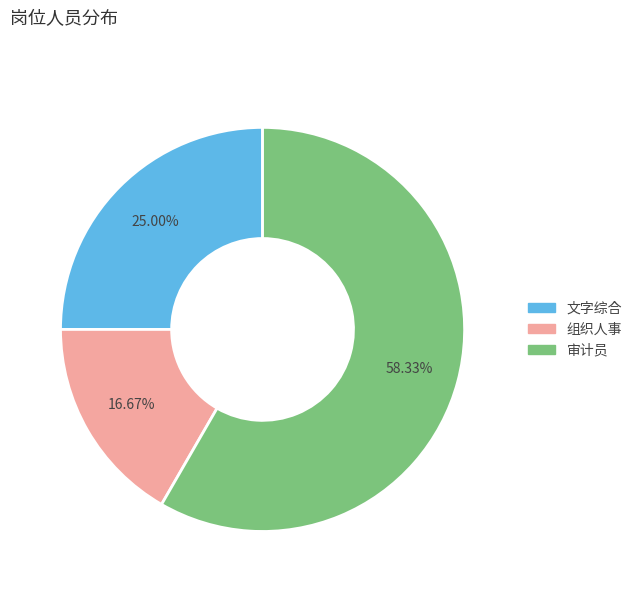

Is it true that 审计员 is 58% of the pie?

True